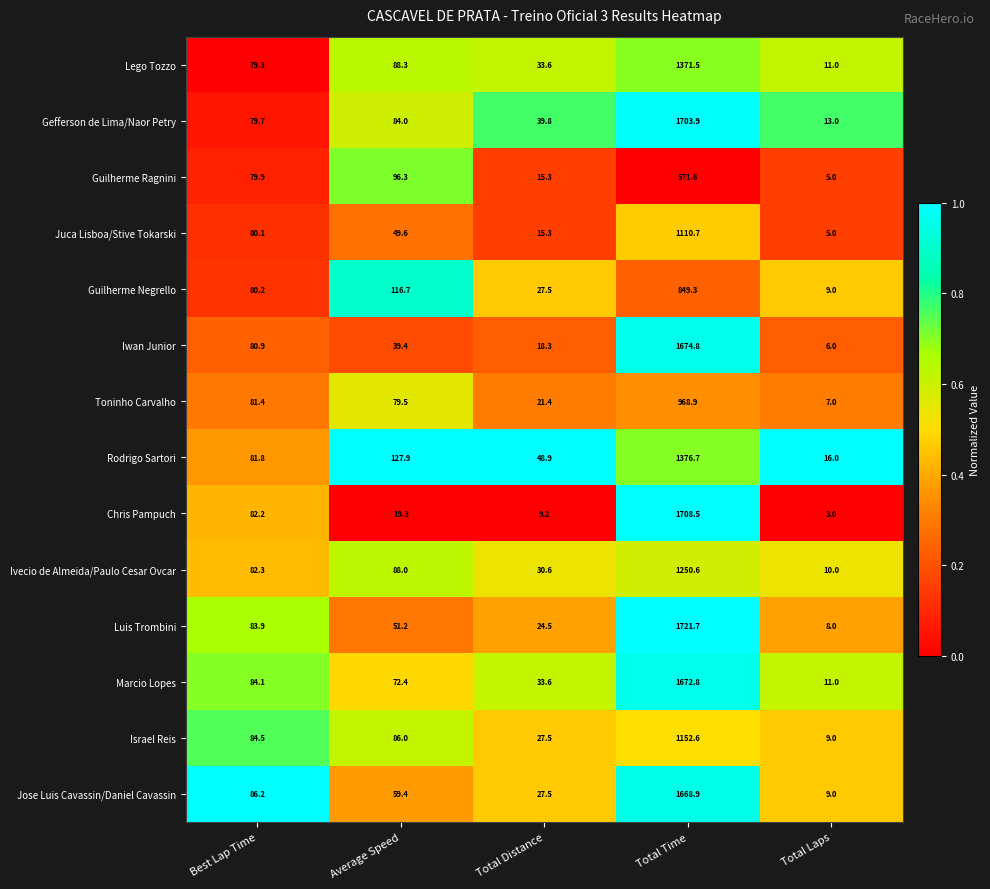

What is the minimum value for Luis Trombini?

8.0